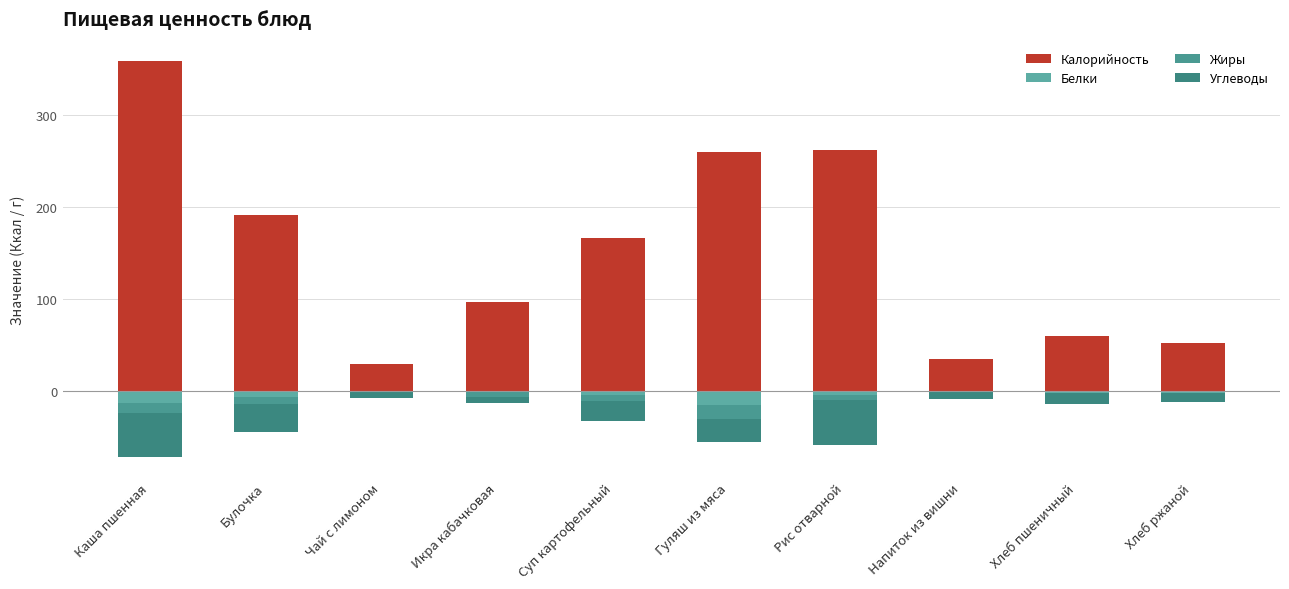

The value of Калорийность at Хлеб пшеничный is 59.7. True or false?

True